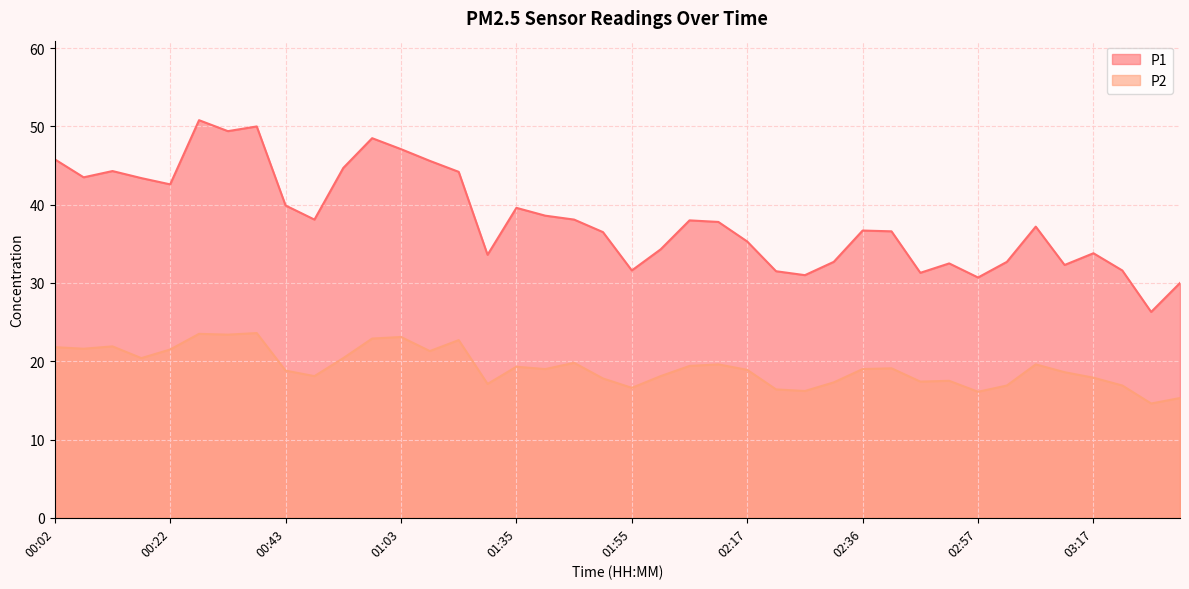

Reading right to left, extract all data points from this chart.

P1: 03:32=30.0	03:27=26.3	03:22=31.6	03:17=33.8	03:12=32.3	03:07=37.2	03:02=32.7	02:57=30.7	02:52=32.5	02:47=31.3	02:41=36.6	02:36=36.7	02:31=32.7	02:26=31.0	02:21=31.5	02:17=35.3	02:11=37.8	02:06=38.0	02:00=34.3	01:55=31.6	01:50=36.5	01:45=38.1	01:40=38.6	01:35=39.6	01:19=33.6	01:13=44.2	01:08=45.6	01:03=47.1	00:58=48.5	00:53=44.7	00:48=38.1	00:43=39.9	00:37=50.0	00:32=49.4	00:27=50.8	00:22=42.6	00:17=43.4	00:12=44.3	00:07=43.5	00:02=45.8
P2: 03:32=15.3	03:27=14.6	03:22=16.9	03:17=17.9	03:12=18.6	03:07=19.6	03:02=16.9	02:57=16.1	02:52=17.5	02:47=17.4	02:41=19.1	02:36=19.0	02:31=17.3	02:26=16.2	02:21=16.4	02:17=18.9	02:11=19.6	02:06=19.4	02:00=18.1	01:55=16.6	01:50=17.8	01:45=19.8	01:40=19.0	01:35=19.3	01:19=17.1	01:13=22.7	01:08=21.3	01:03=23.1	00:58=22.9	00:53=20.4	00:48=18.1	00:43=18.8	00:37=23.6	00:32=23.4	00:27=23.5	00:22=21.5	00:17=20.4	00:12=21.9	00:07=21.6	00:02=21.8